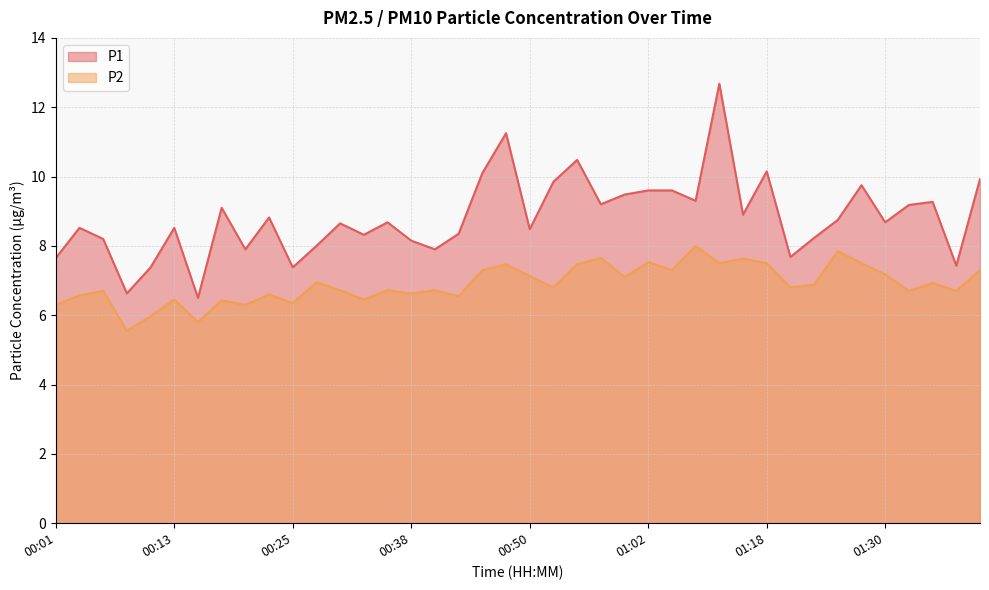

At which label does P2 first exceed 6?

00:01